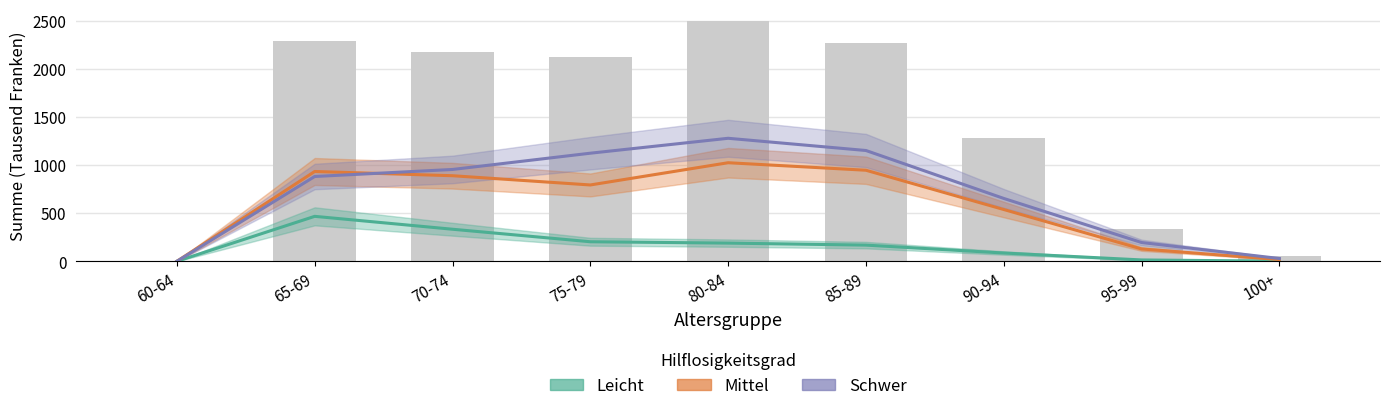

List the series in order of their overall mean, highest first.

Schwer, Mittel, Leicht